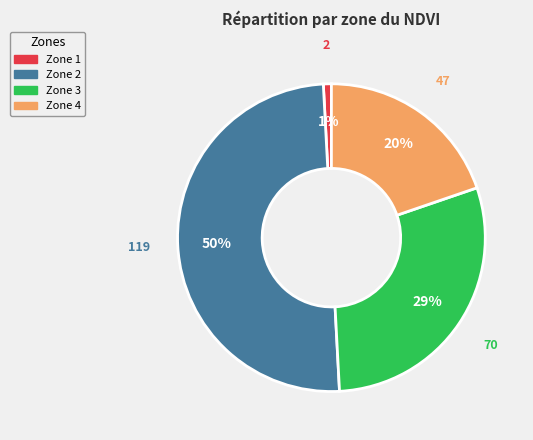

What is the ratio of the value at Zone 4 to the value at Zone 3?

0.7